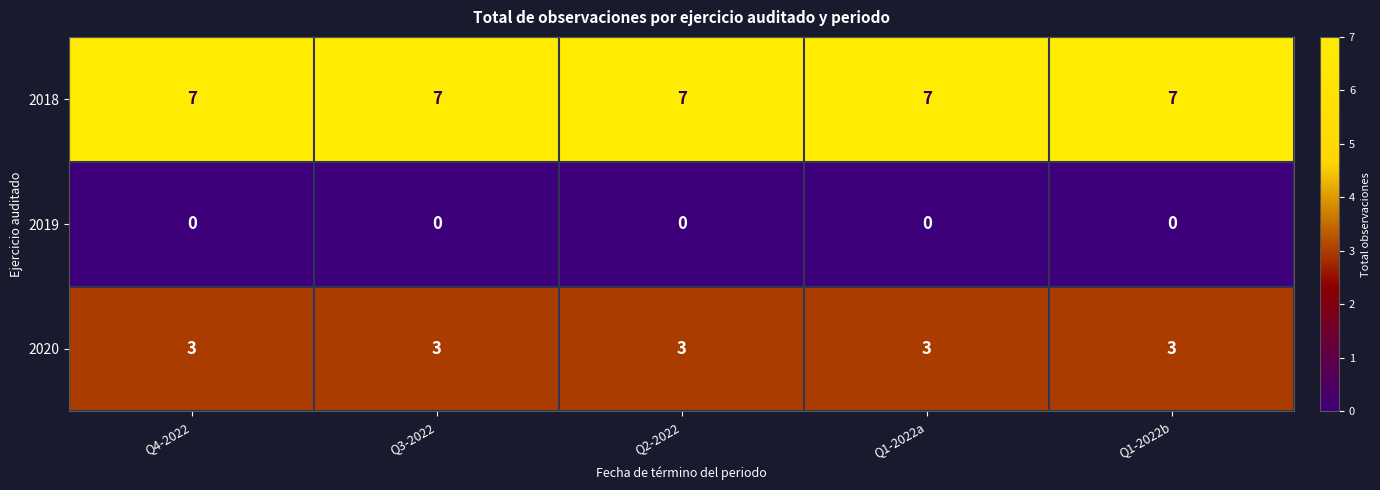

The value of 2018 at Q4-2022 is 7. True or false?

True